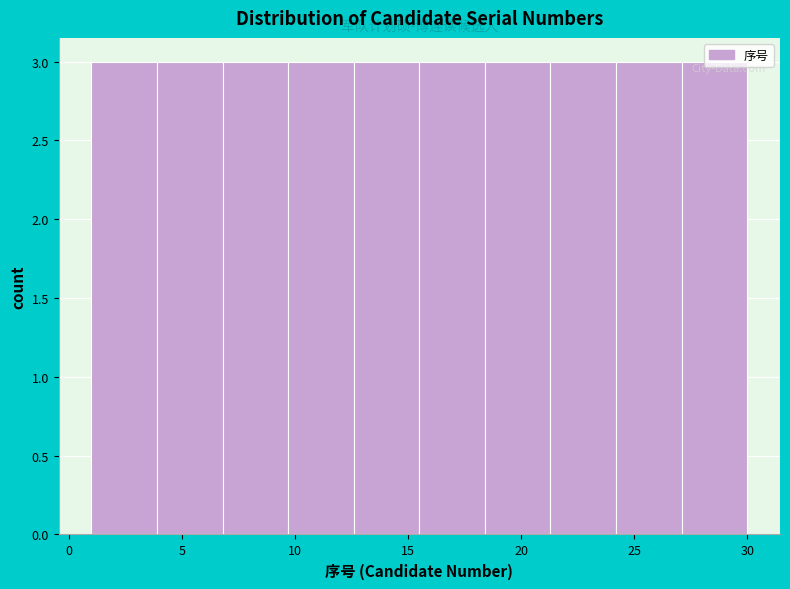

Reading left to right, transcribe this chart: for each bar, give the range it covers on the x-axis and its height. Neither the bar edges nor the heights are printed on the chart, so give them approximately, as read against the axes.

1.0 to 3.9: 3
3.9 to 6.8: 3
6.8 to 9.7: 3
9.7 to 12.6: 3
12.6 to 15.5: 3
15.5 to 18.4: 3
18.4 to 21.3: 3
21.3 to 24.2: 3
24.2 to 27.1: 3
27.1 to 30.0: 3